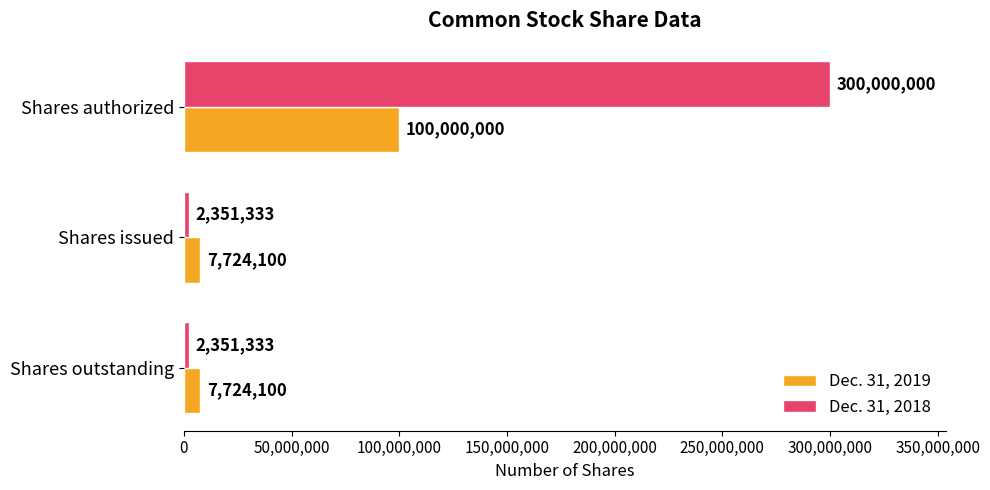

Read the Dec. 31, 2018 value at Shares outstanding, to the nearest 10.

2351330